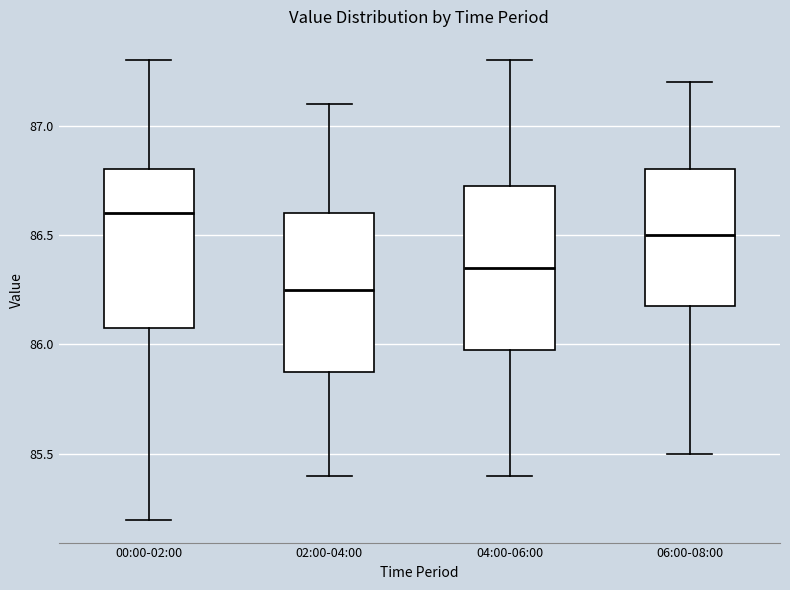

Which box's median line is the highest?

00:00-02:00